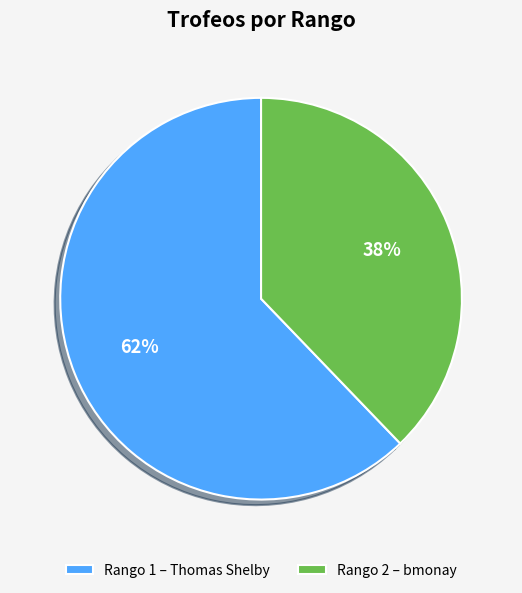

Rank the categories by value from lowest to highest.

Rango 2 – bmonay, Rango 1 – Thomas Shelby